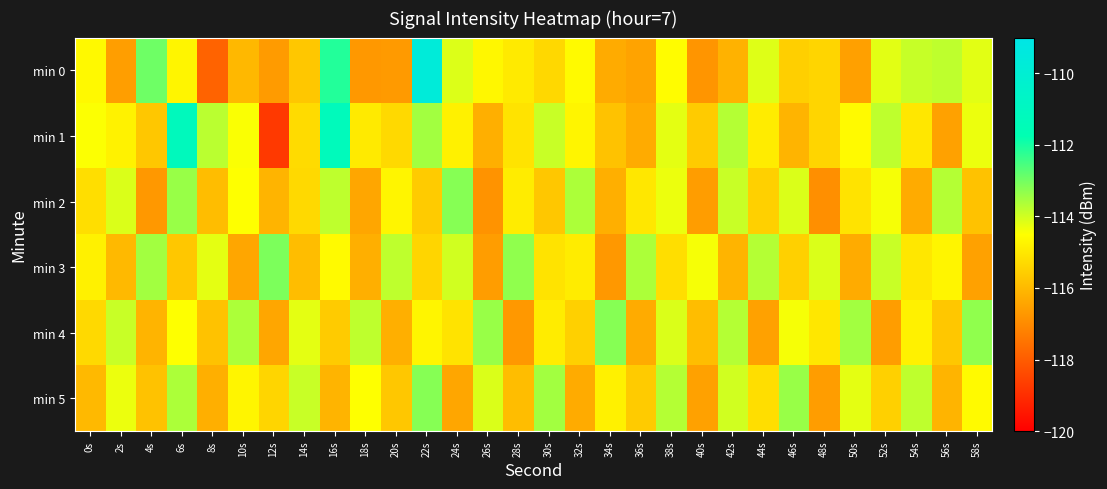

At which category is the sum across all series the highest?

22s